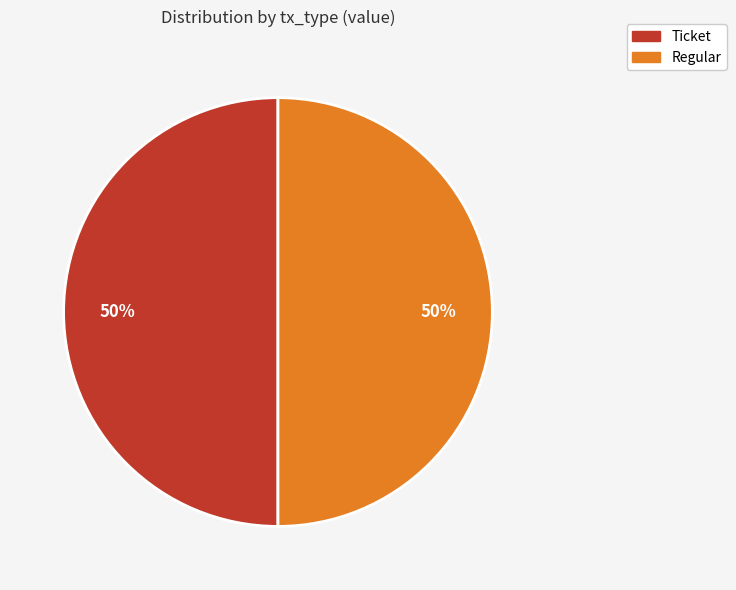

How many segments does this pie chart have?

2